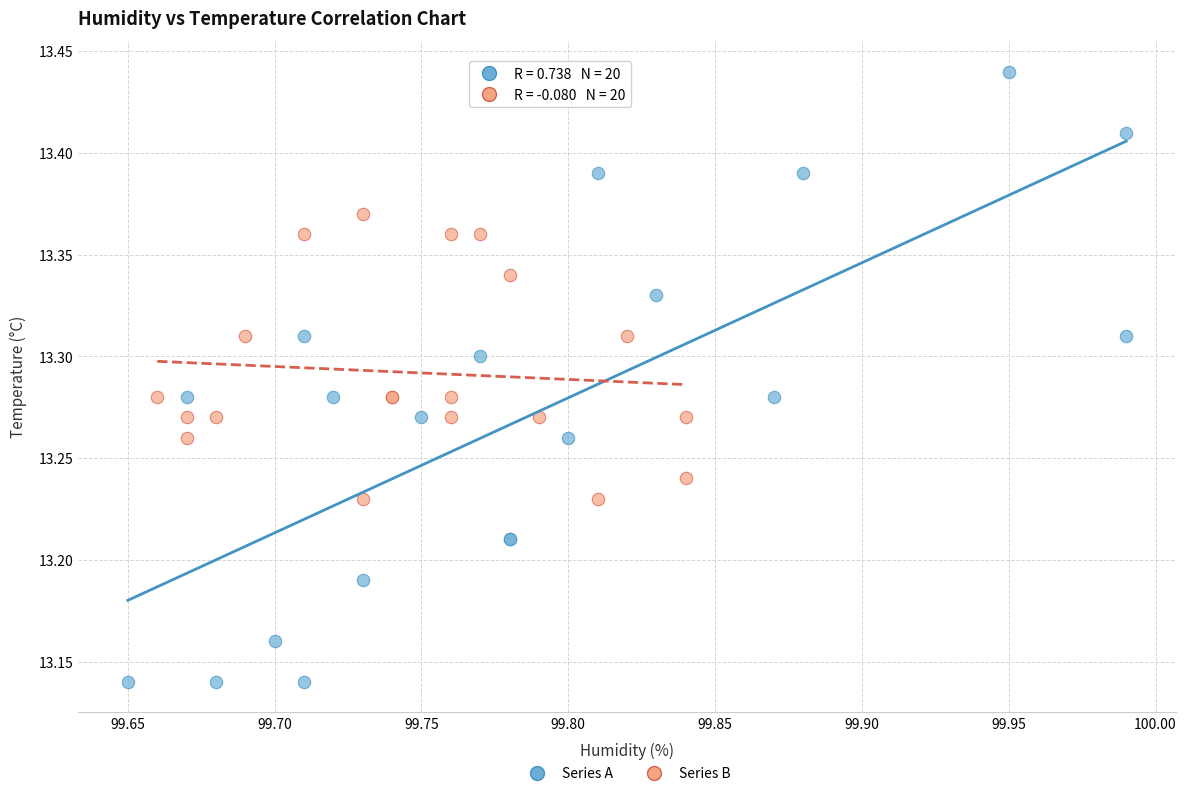

Which series contains the lowest Y value?

Series A